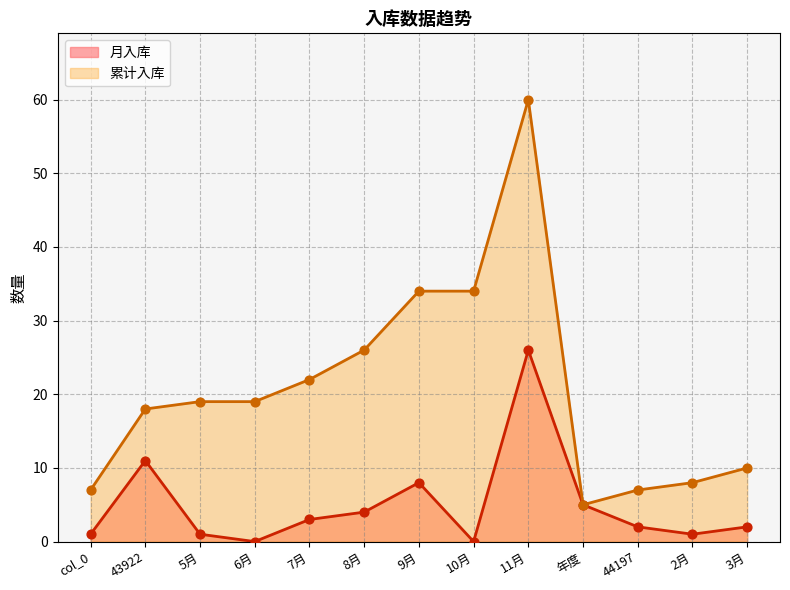

At how many categories does at least one series exceed 15?

8